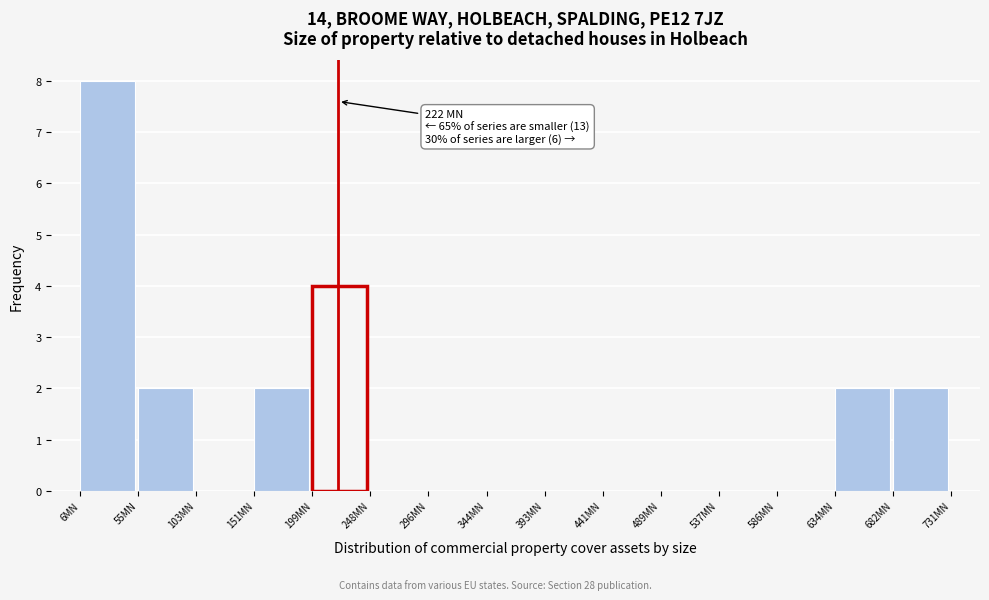

Which range on the x-axis has the tallest bar?

5 to 55